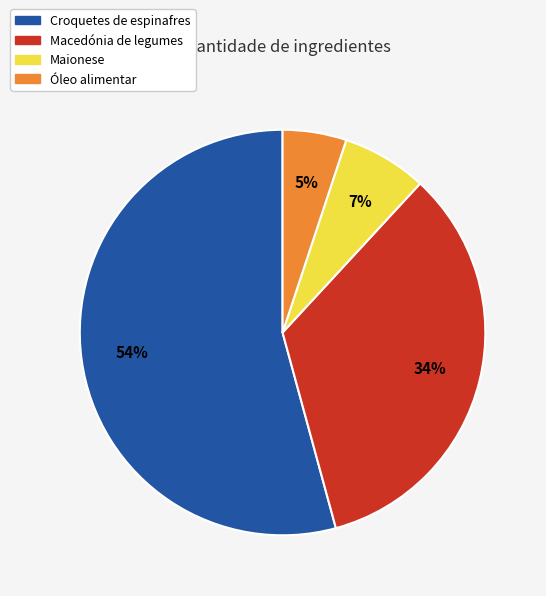

Which slice is the smallest?

Óleo alimentar